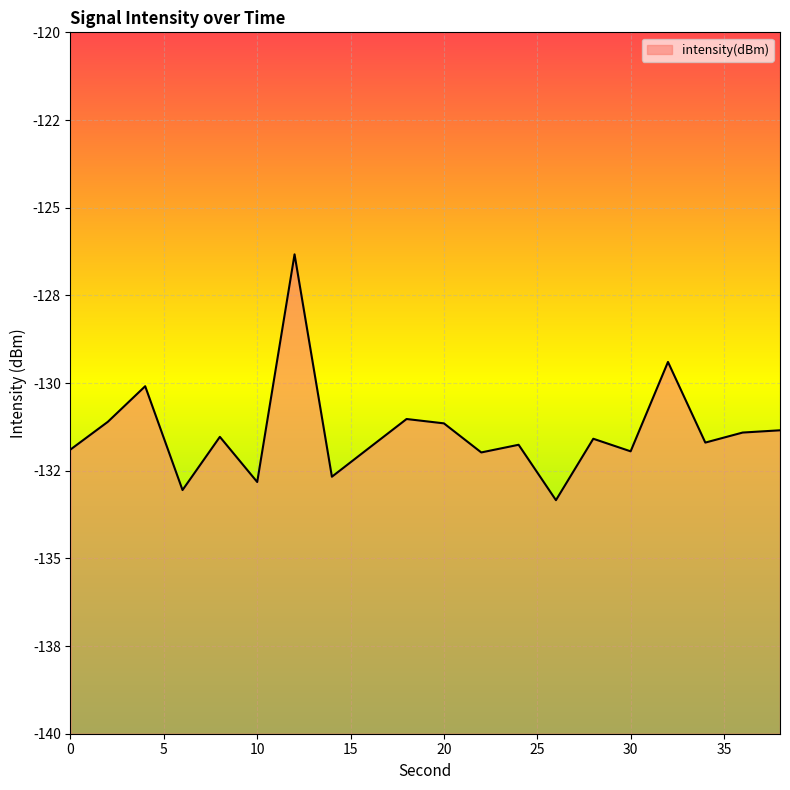

What is the value of the 19th point from the left?

-131.4